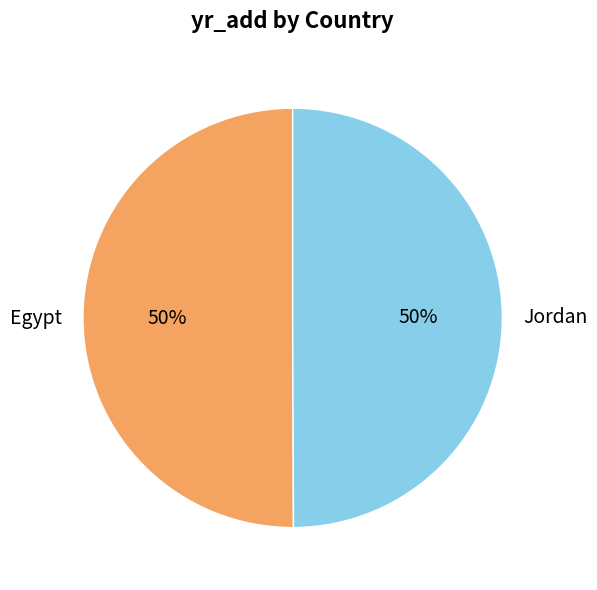

Combined, do Jordan and Egypt account for over 50%?

Yes